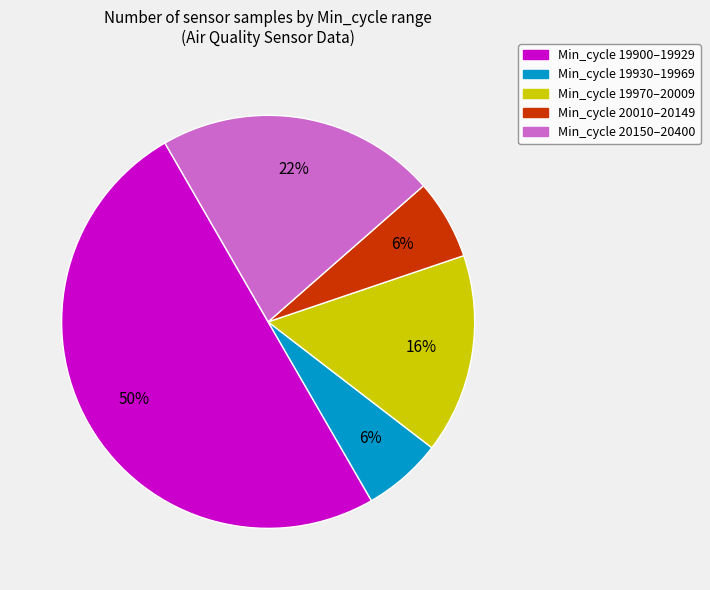

Count the number of slices in the pie.

5